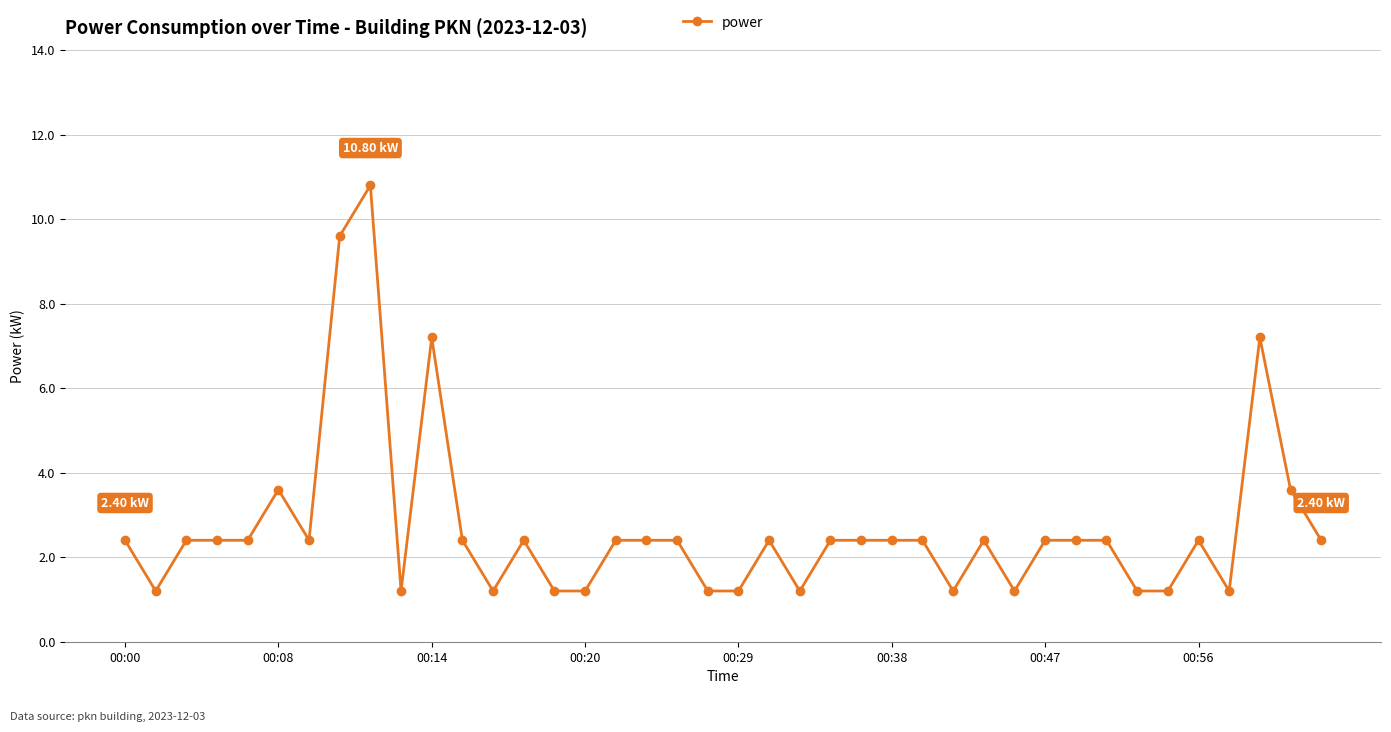

What is the difference between the maximum and second lowest values?

9.6